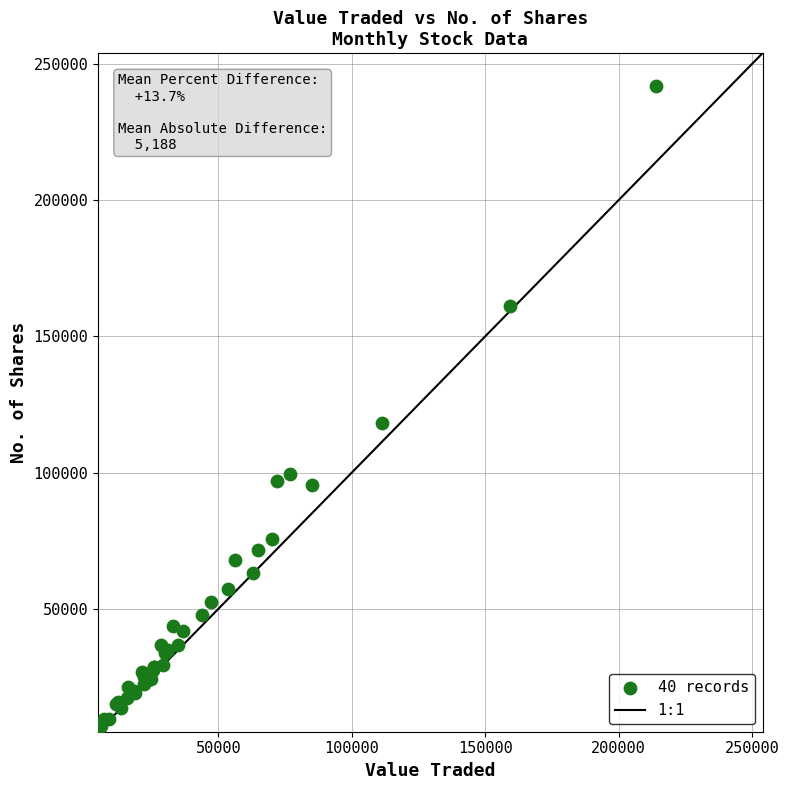

What Y value in the scatter plot is closest to 124303?

118180